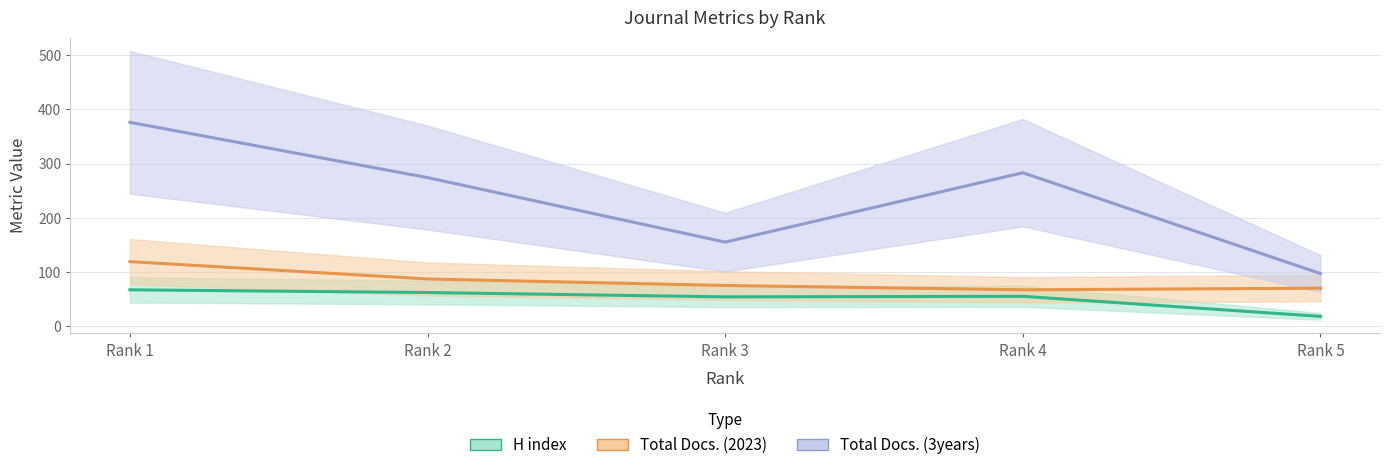

What is the value of the Total Docs. (3years) point at the 1st from the left?

376